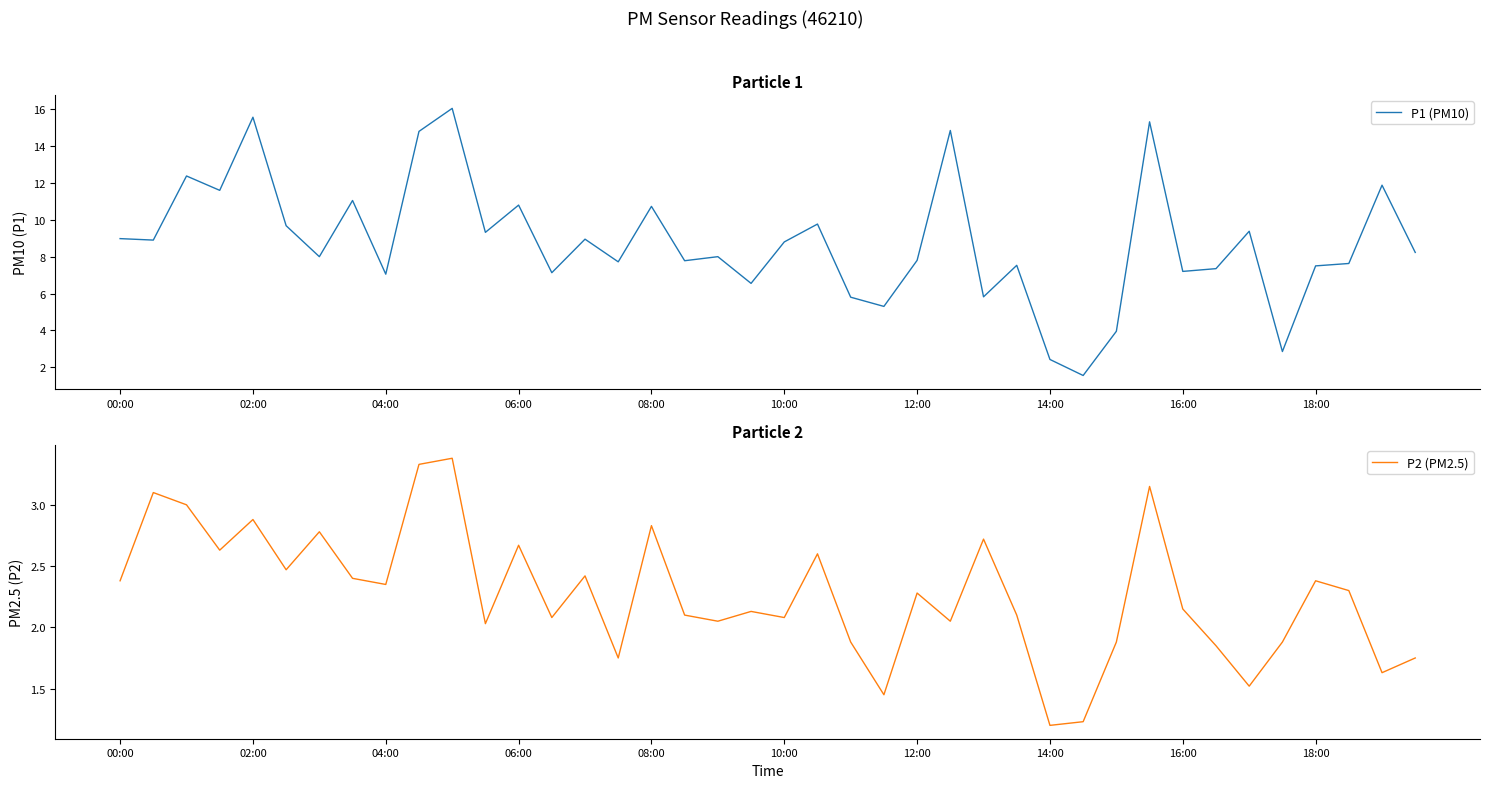

Which series has the largest total across all categories?

P1 (PM10)